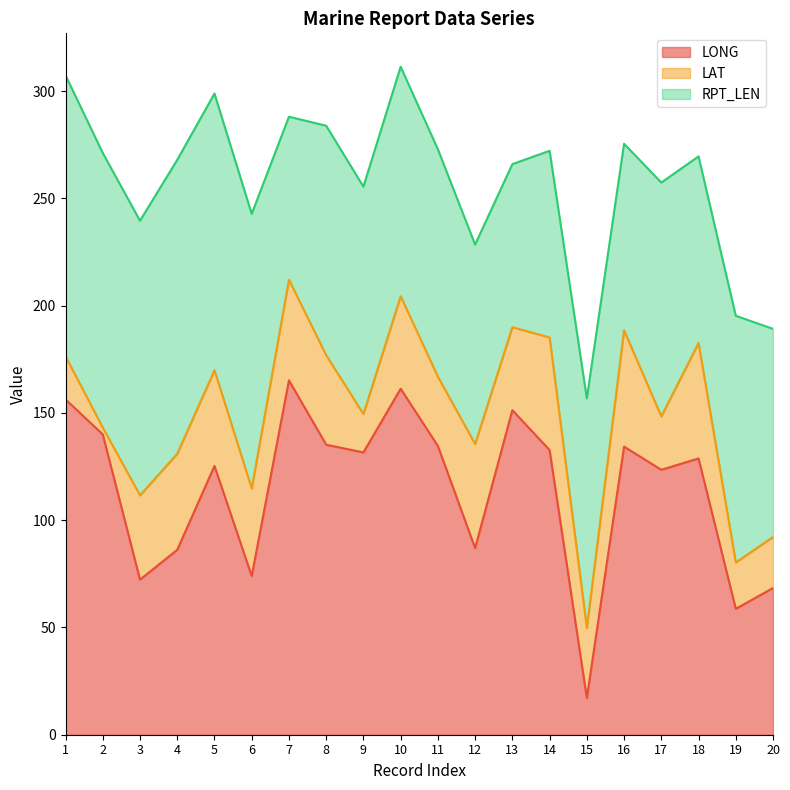

What is the difference between the LAT values at 5 and 11?

12.3